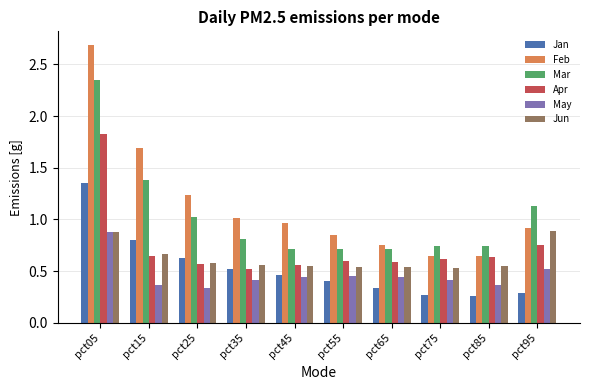

What is the total value across all series at pct75?

3.2